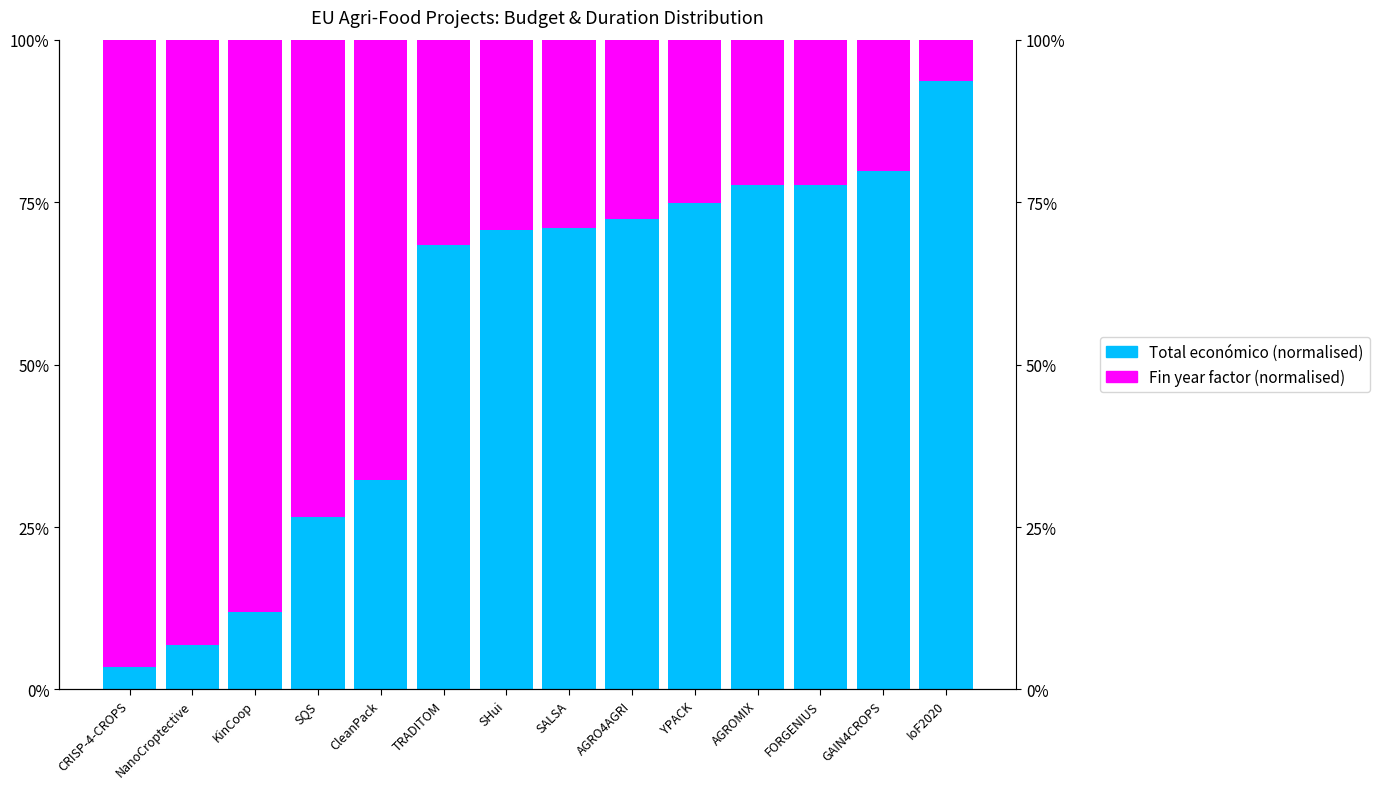

Is the value of Total económico (normalised) at AGROMIX greater than the value of Fin year factor (normalised) at TRADITOM?

Yes